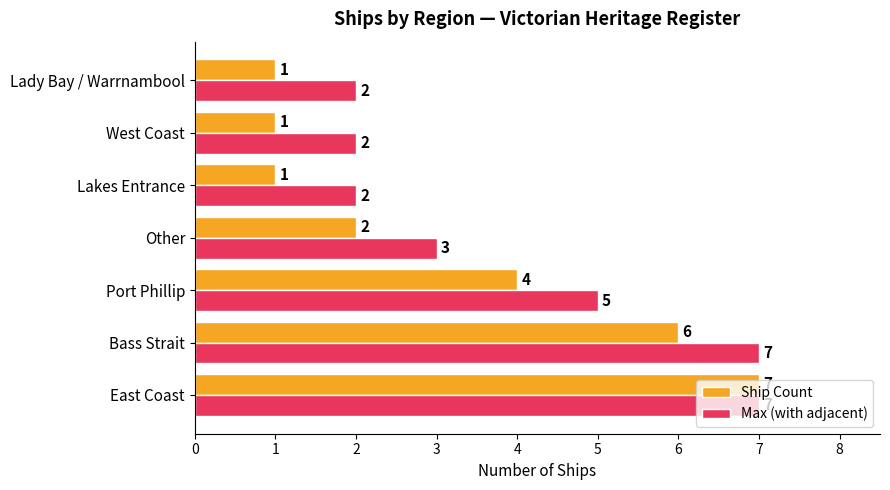

What is the difference between the maximum and second lowest values in the Max (with adjacent) series?

5